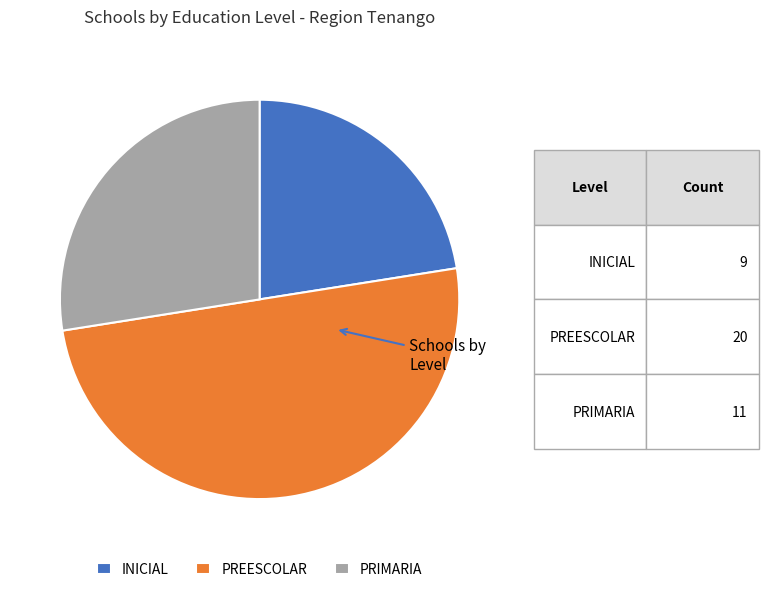

Is it true that PRIMARIA is 28% of the pie?

True